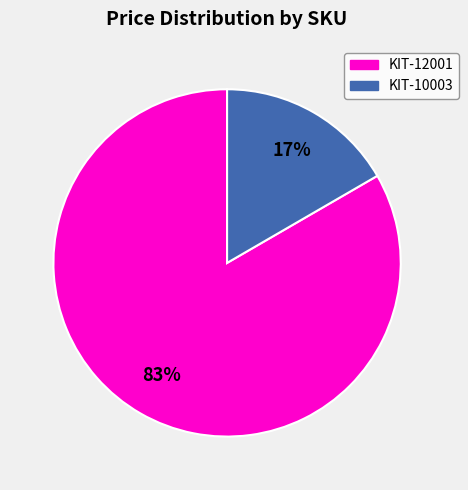

Which has a higher value, KIT-10003 or KIT-12001?

KIT-12001